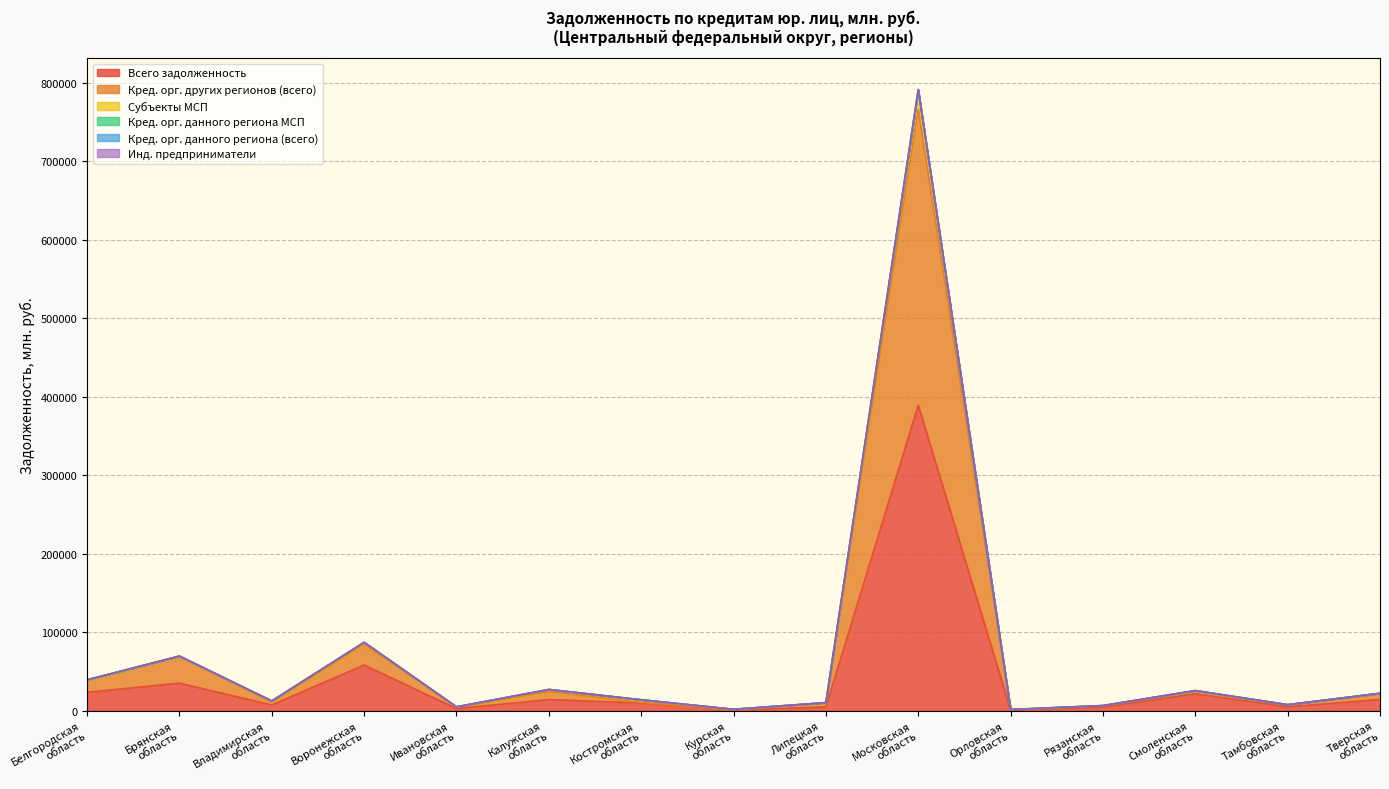

At which category is the sum across all series the highest?

Московская
область